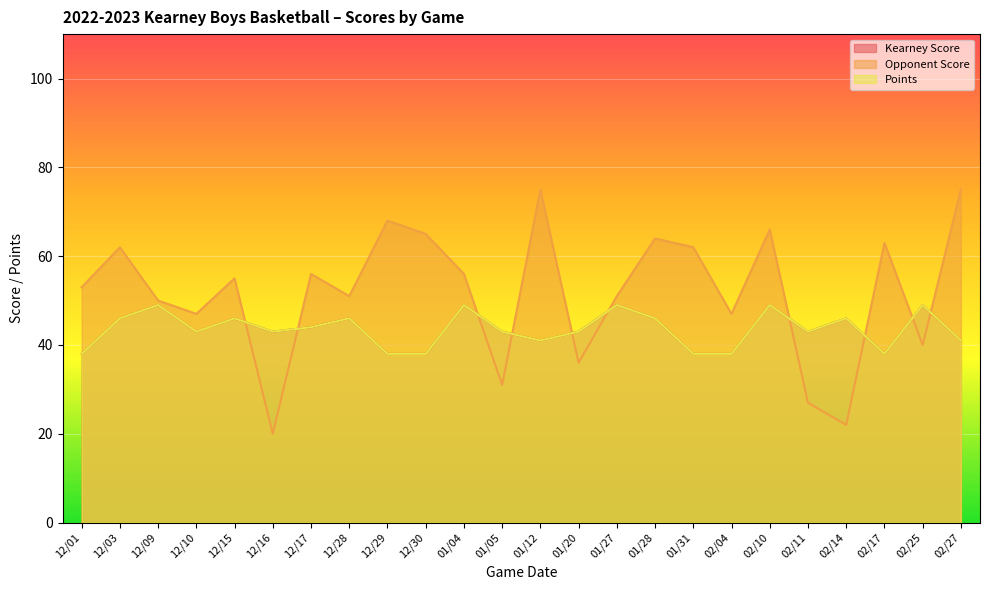

After their last crossing, which series has the higher values: Opponent Score or Points?

Opponent Score